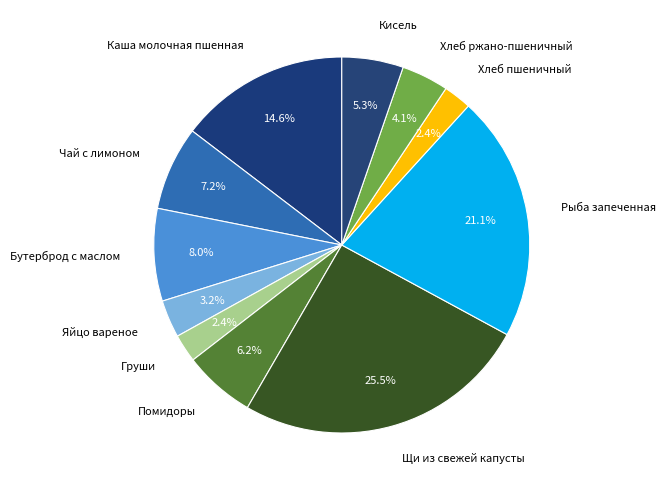

What percentage is the Хлеб пшеничный slice, to the nearest percent?

2%